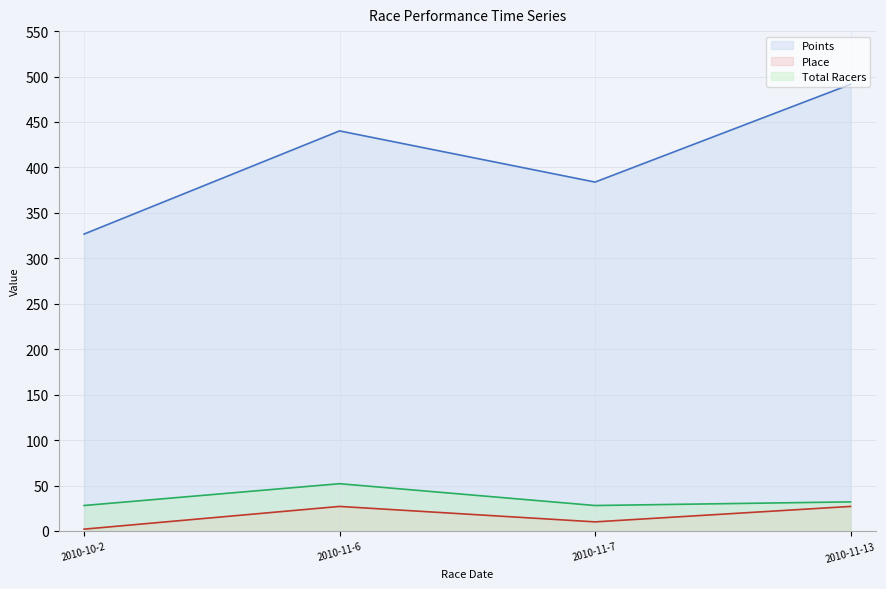

True or false: Place and Points intersect in this chart.

False